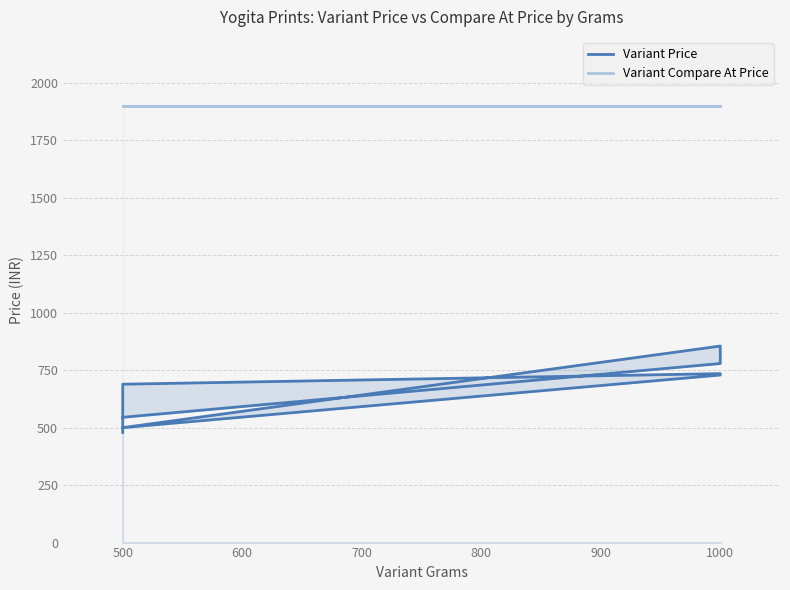

True or false: Variant Price and Variant Compare At Price cross at least once.

False